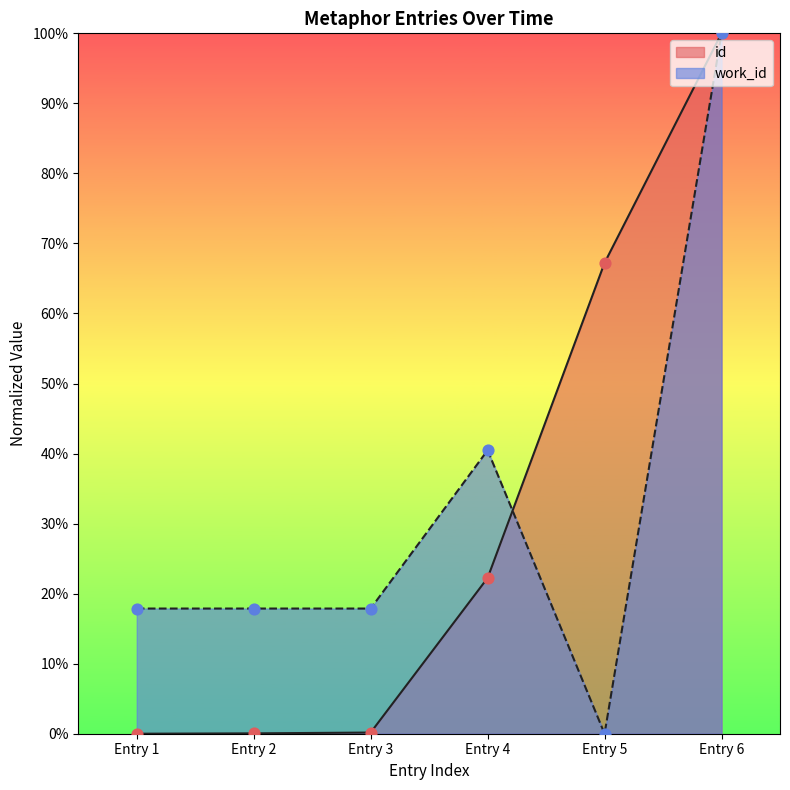

Which series contains the lowest Y value?

id